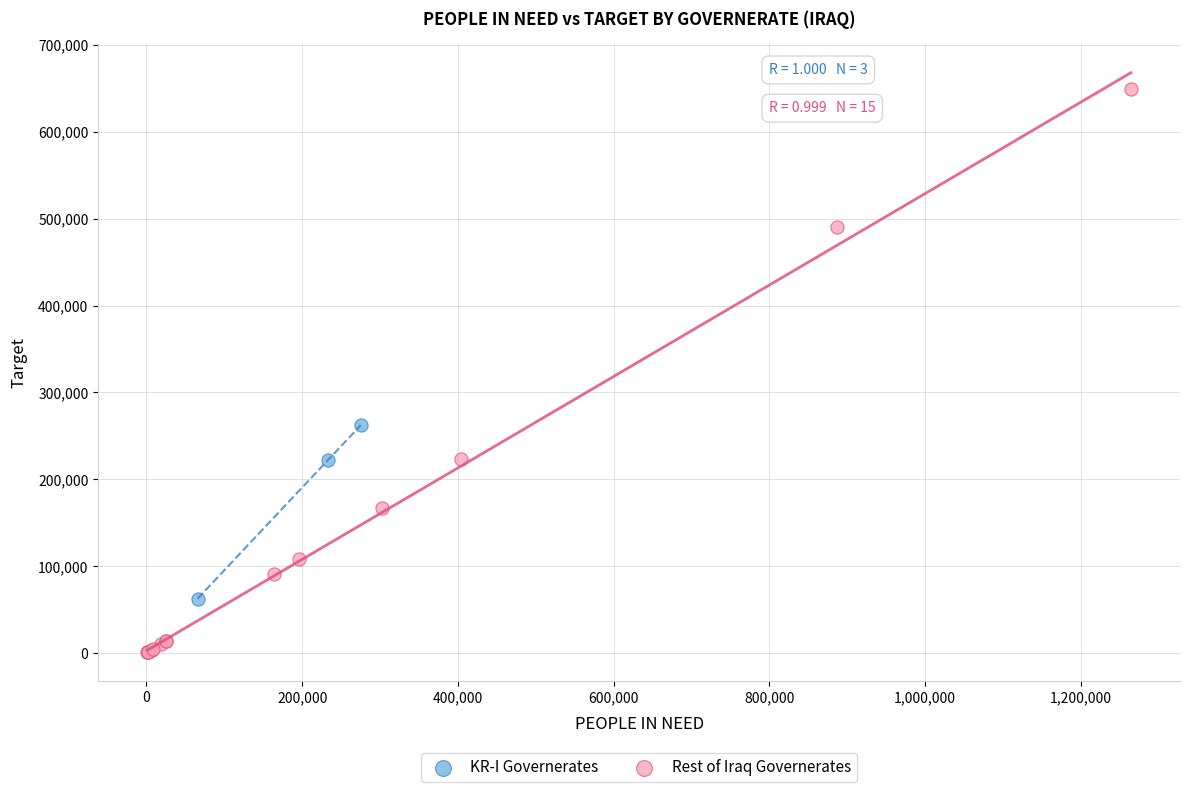

Which series contains the lowest Y value?

Rest of Iraq Governerates